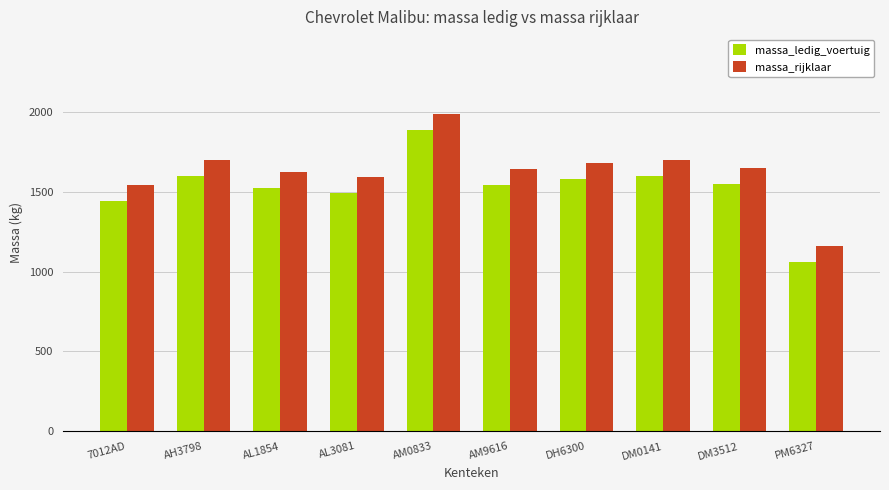

What is the difference between the highest and lowest values at DM3512?

100